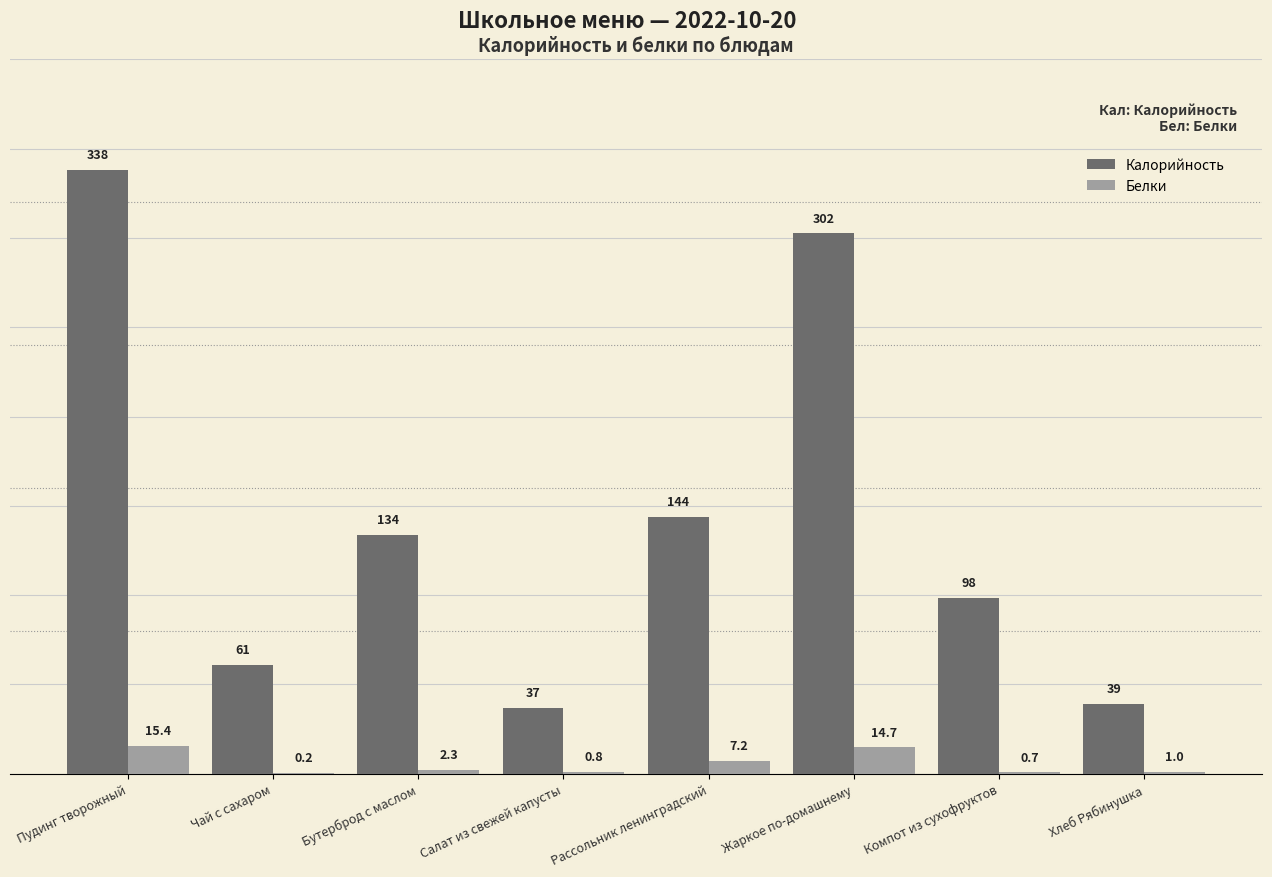

The Калорийность series shows 133.8 at Бутерброд с маслом. True or false?

True